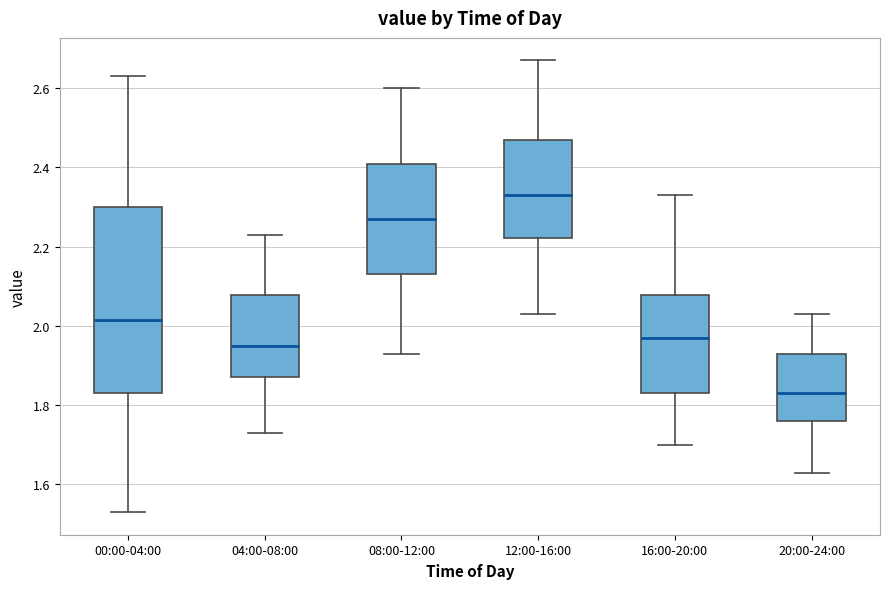

Where does the lower whisker of the box for 12:00-16:00 end on the y-axis? The values are not printed on the chart, so give them approximately, as read against the axis.

2.04